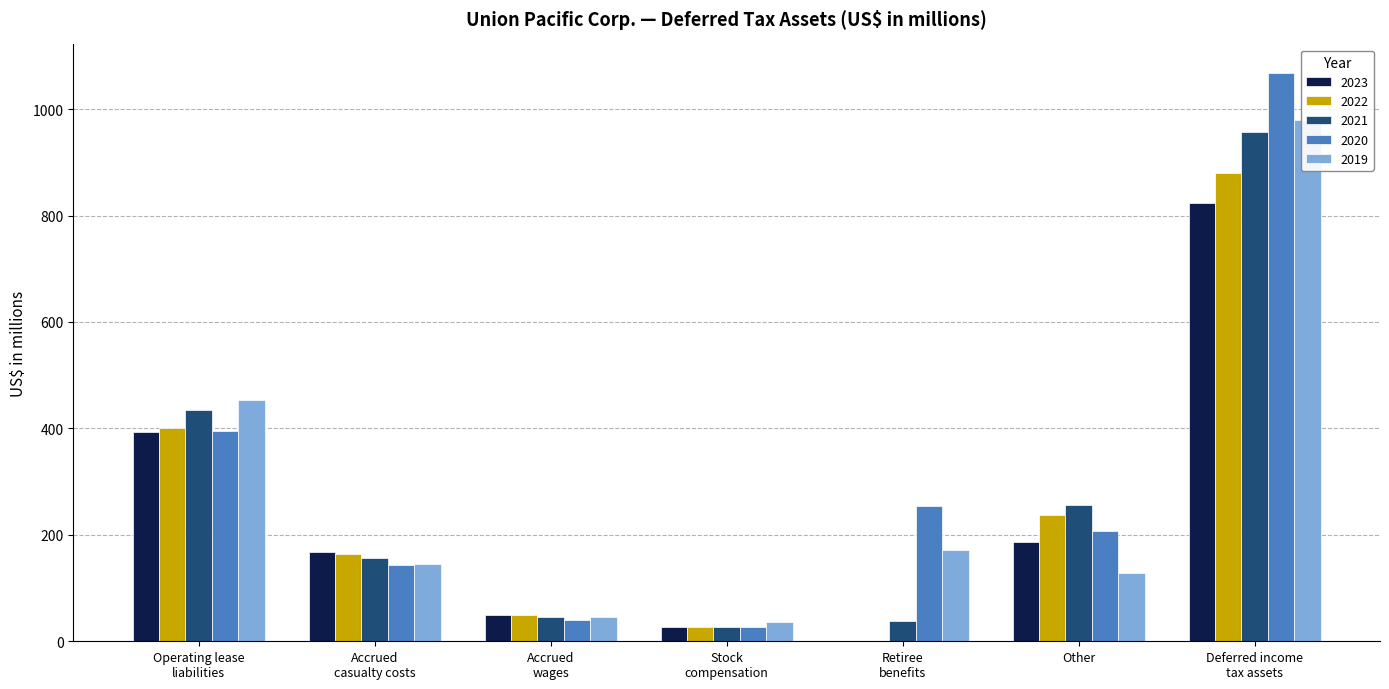

Which category has the highest value in the 2022 series?

Deferred income
tax assets